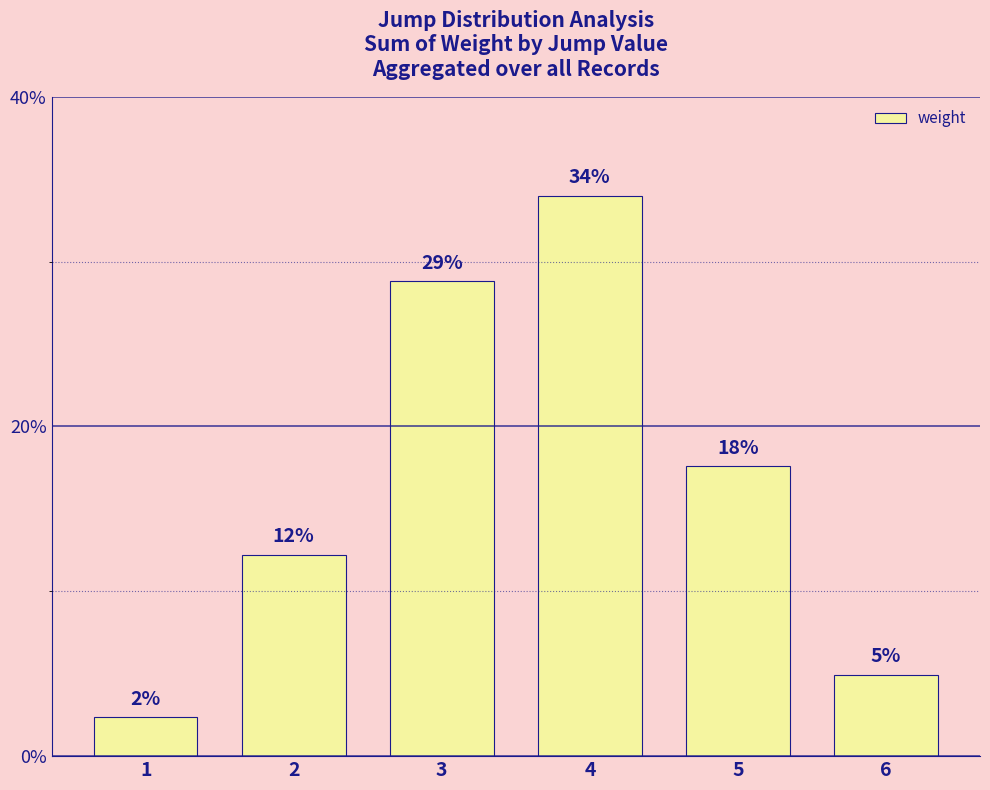

Reading left to right, list all the values displayed in this chart.

1=2.4	2=12.2	3=28.8	4=34.0	5=17.6	6=4.9